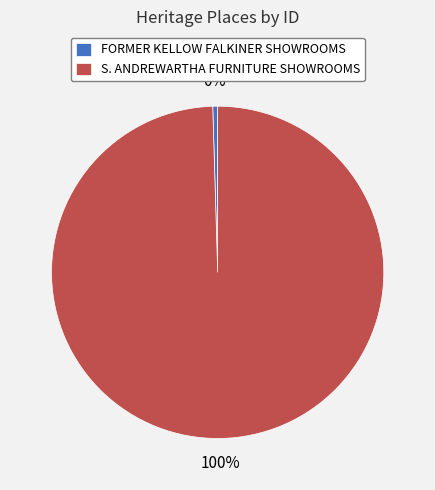

Count the number of slices in the pie.

2